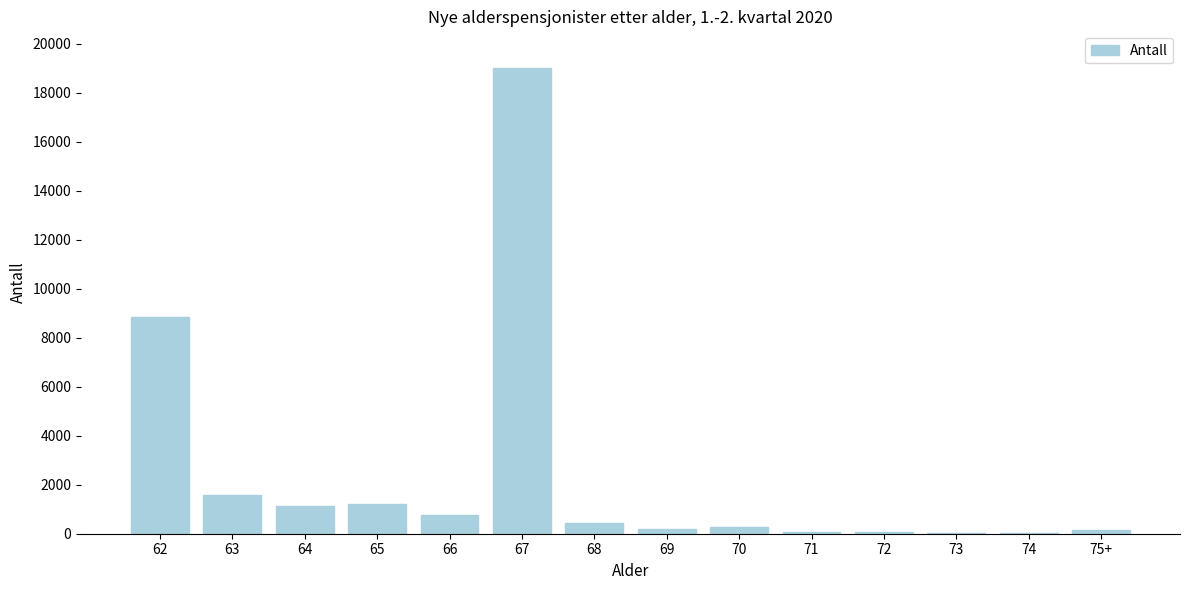

Is it true that the value at 63 is 1562?

True